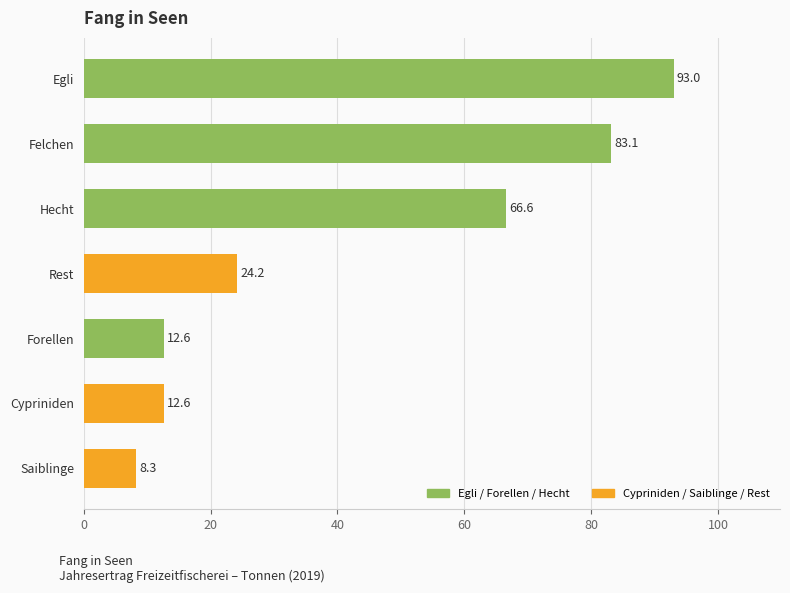

The value at Forellen is 12.6. True or false?

True